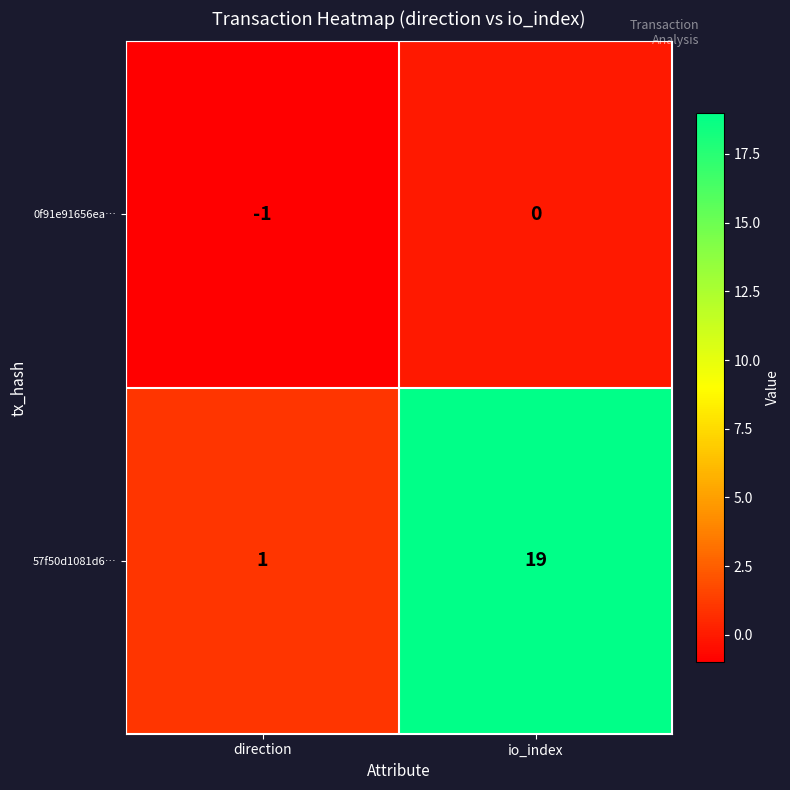

Between direction and io_index, which series saw the biggest shift?

57f50d1081d6…